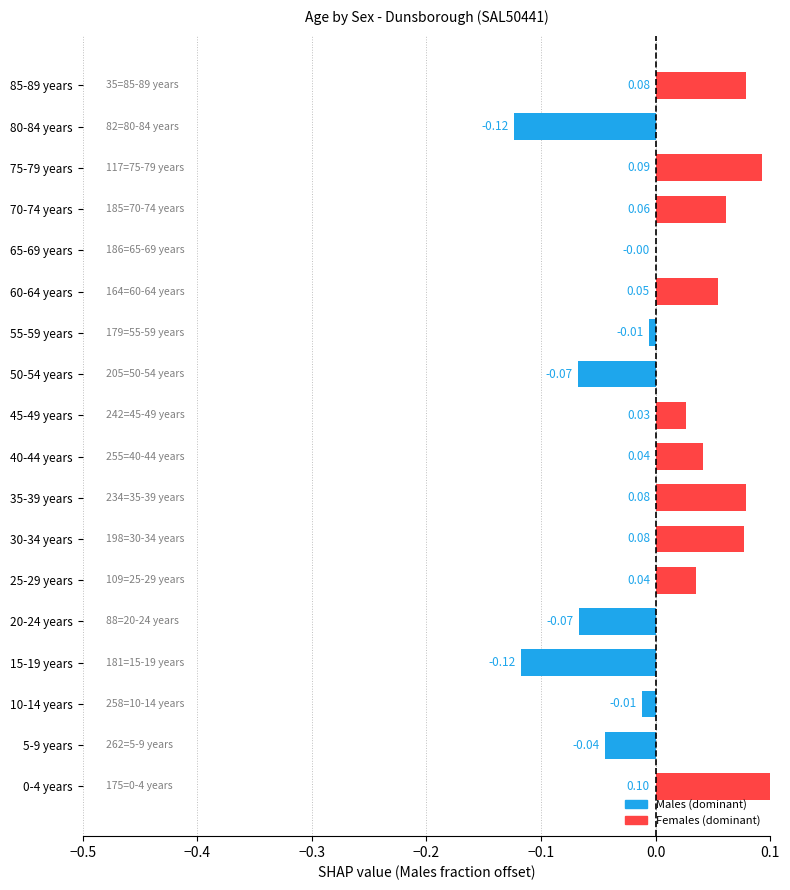

Between 80-84 years and 5-9 years, which is larger?

5-9 years